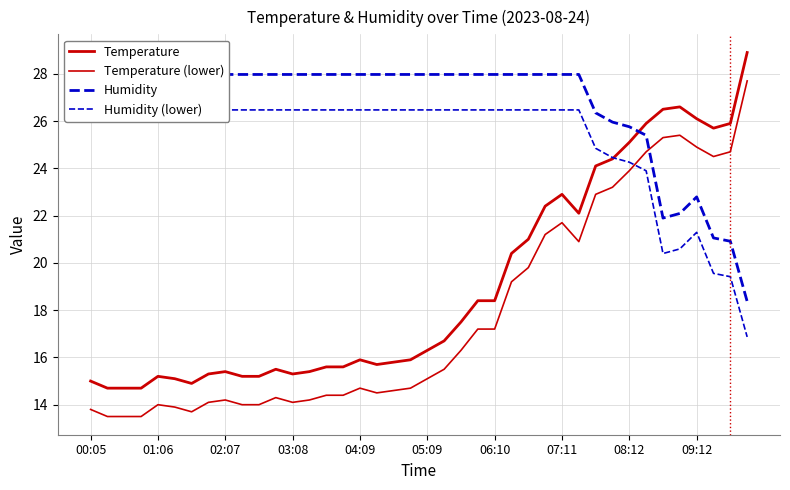

True or false: Temperature and Humidity cross at least once.

True